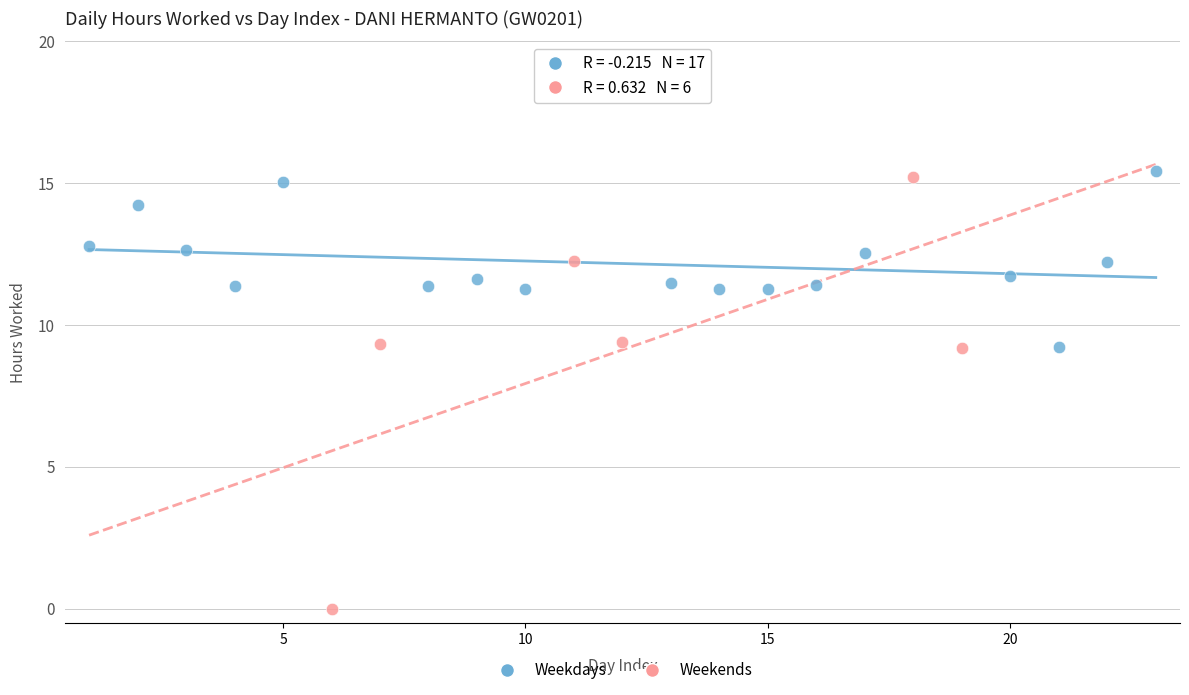

Which series has the widest spread of Y values?

Weekends